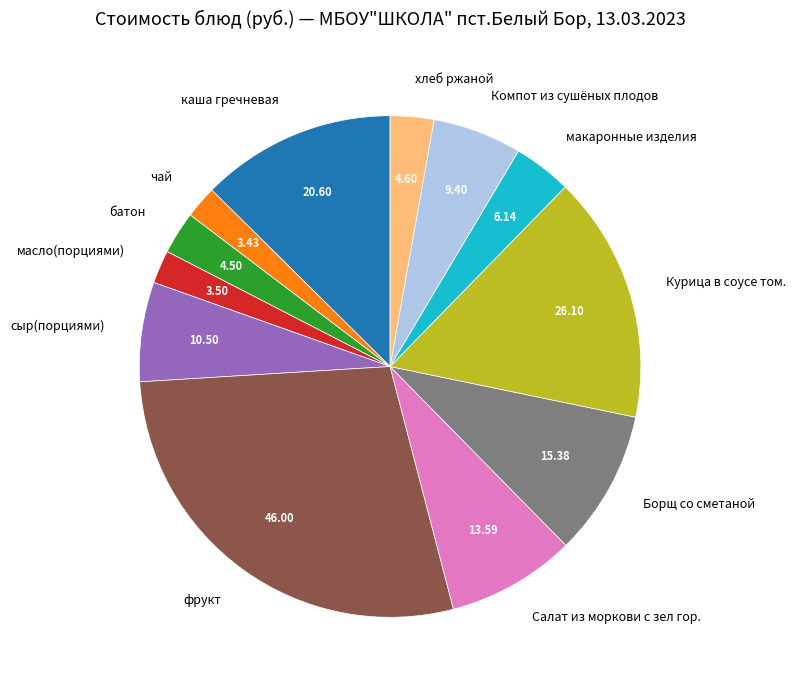

Does any single category account for the majority?

No